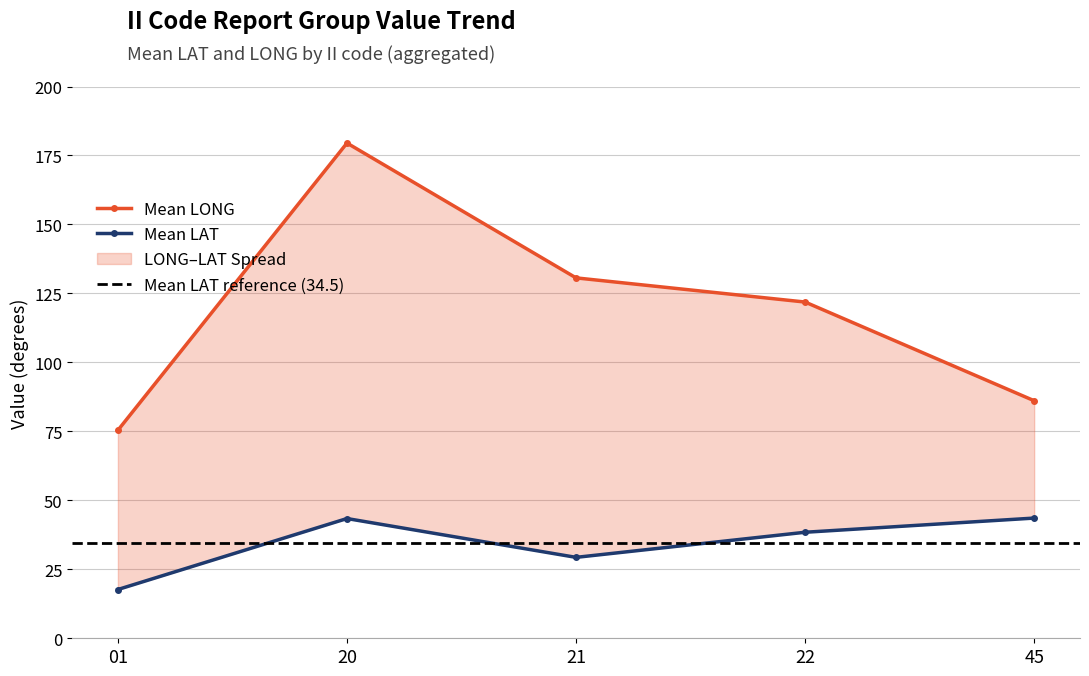

List the series in order of their overall mean, lowest first.

Mean LAT, Mean LONG